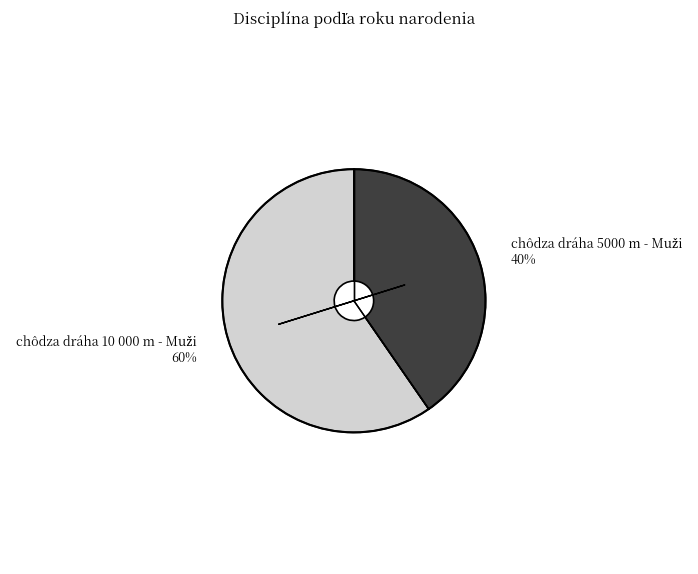

How many slices are in this pie chart?

2